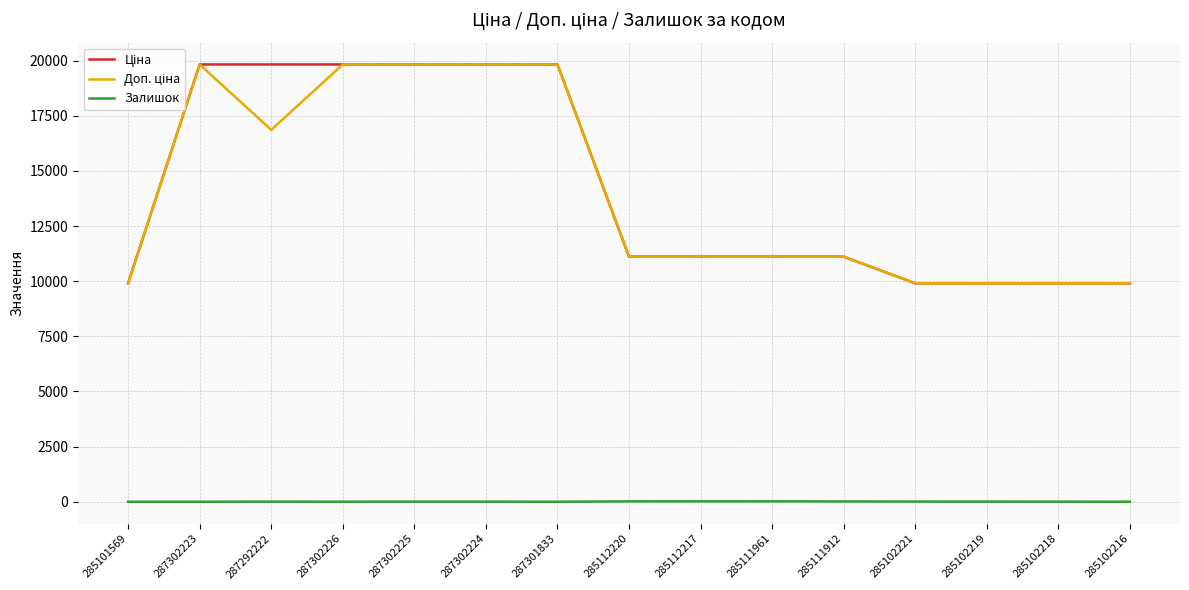

At how many categories does at least one series exceed 7151?

15